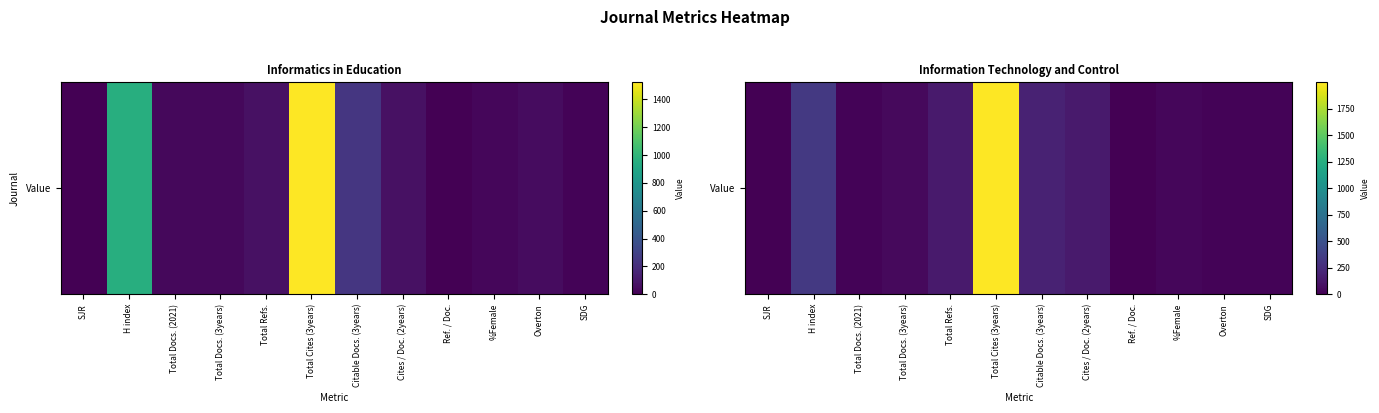

At which label does the data first exceed 51?

H index